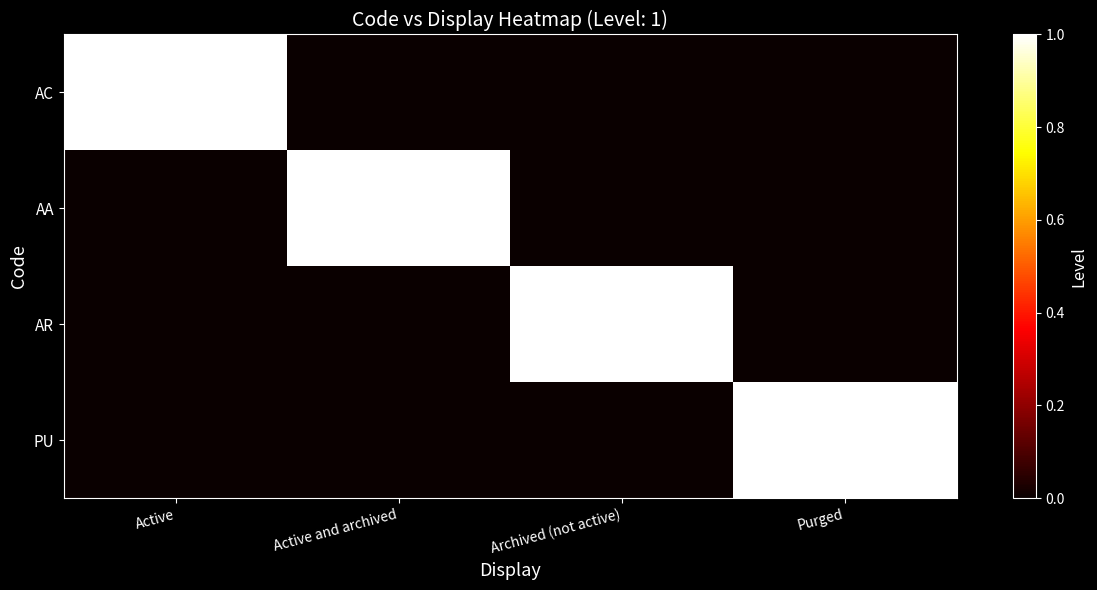

How many PU values are between 0 and 1?

4